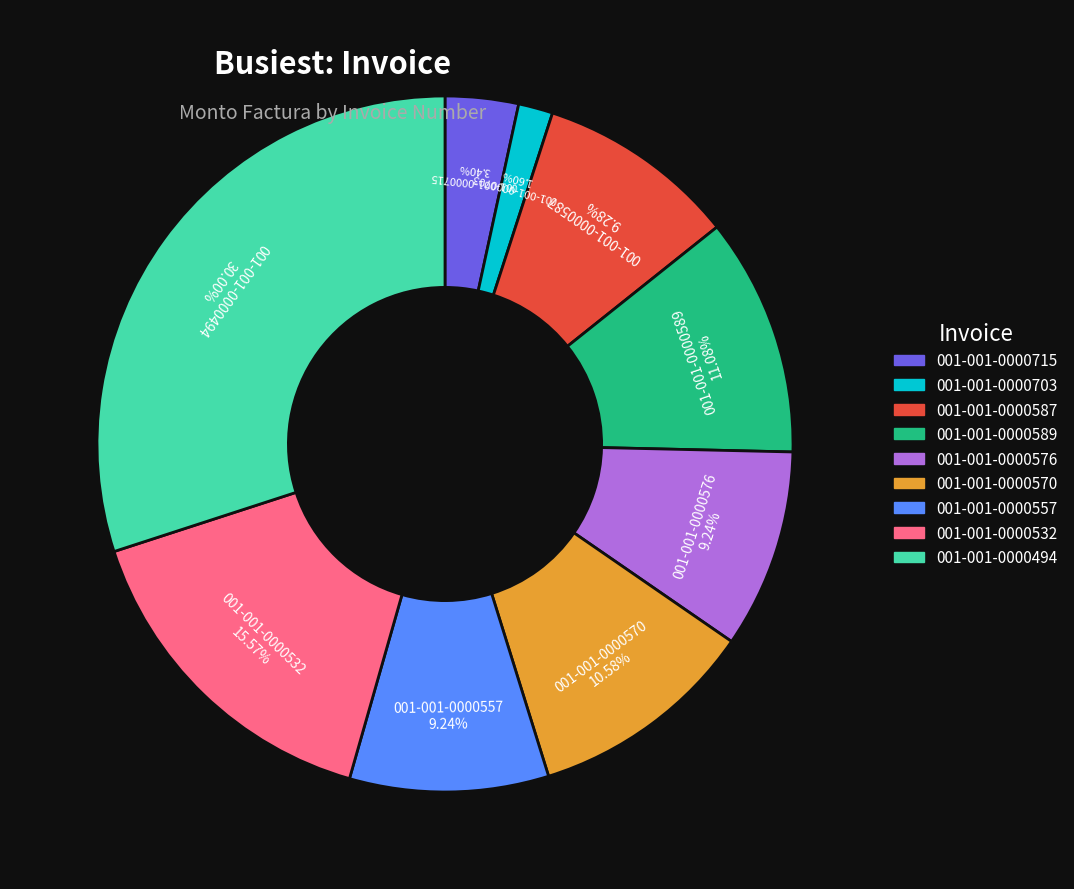

Which slice is the largest?

001-001-0000494